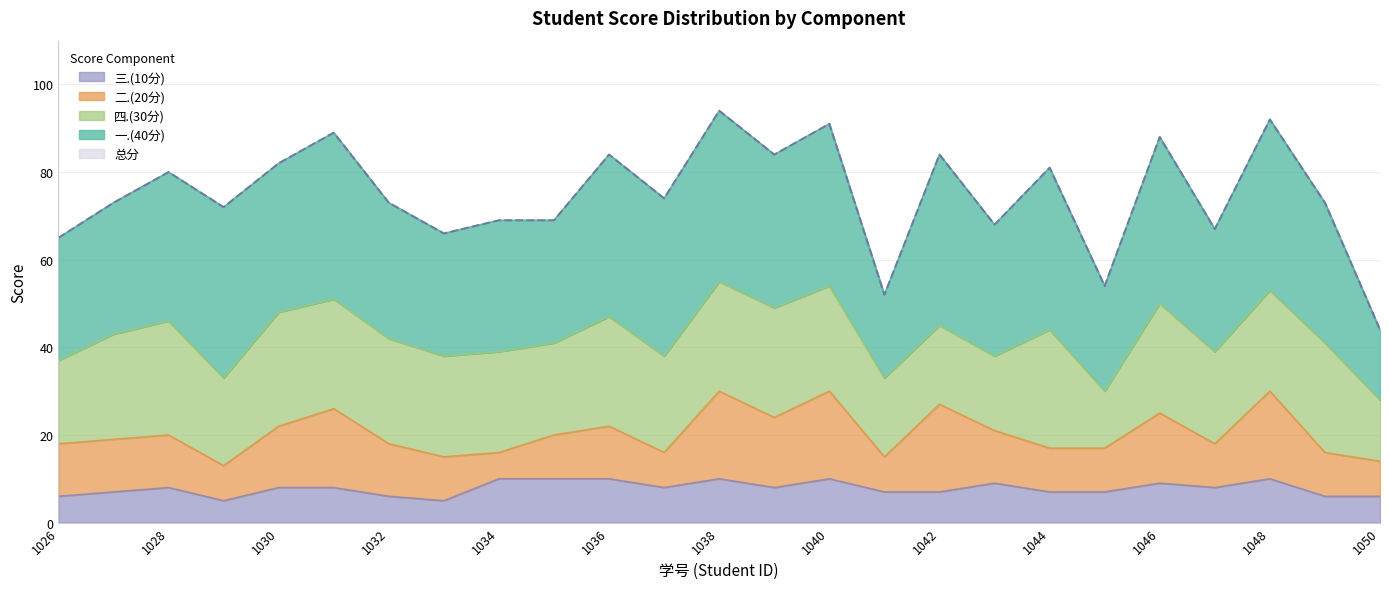

What are all the series names shown in the legend?

总分, 一.(40分), 四.(30分), 二.(20分), 三.(10分)